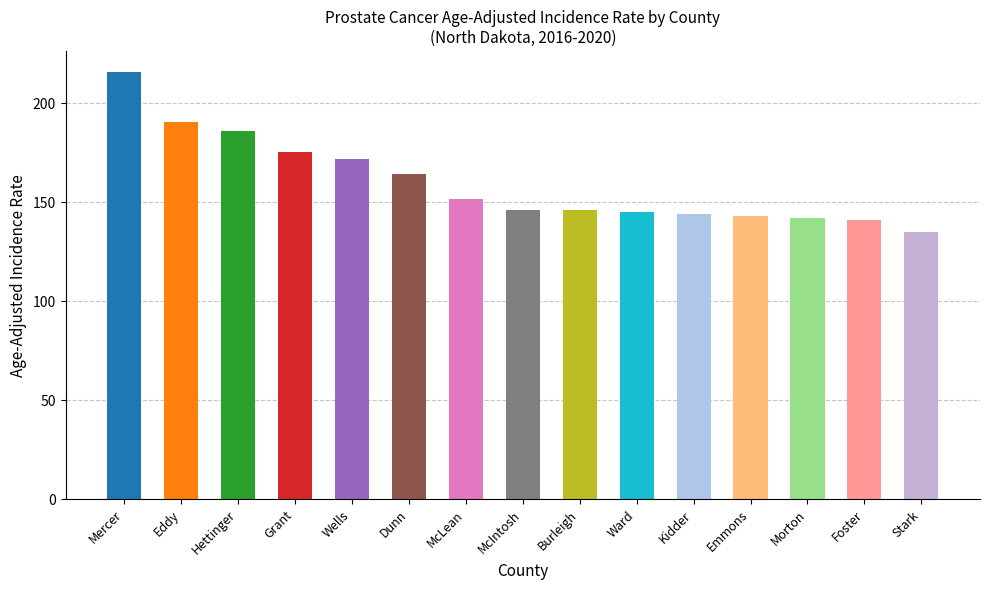

What position from the right is Grant?

12